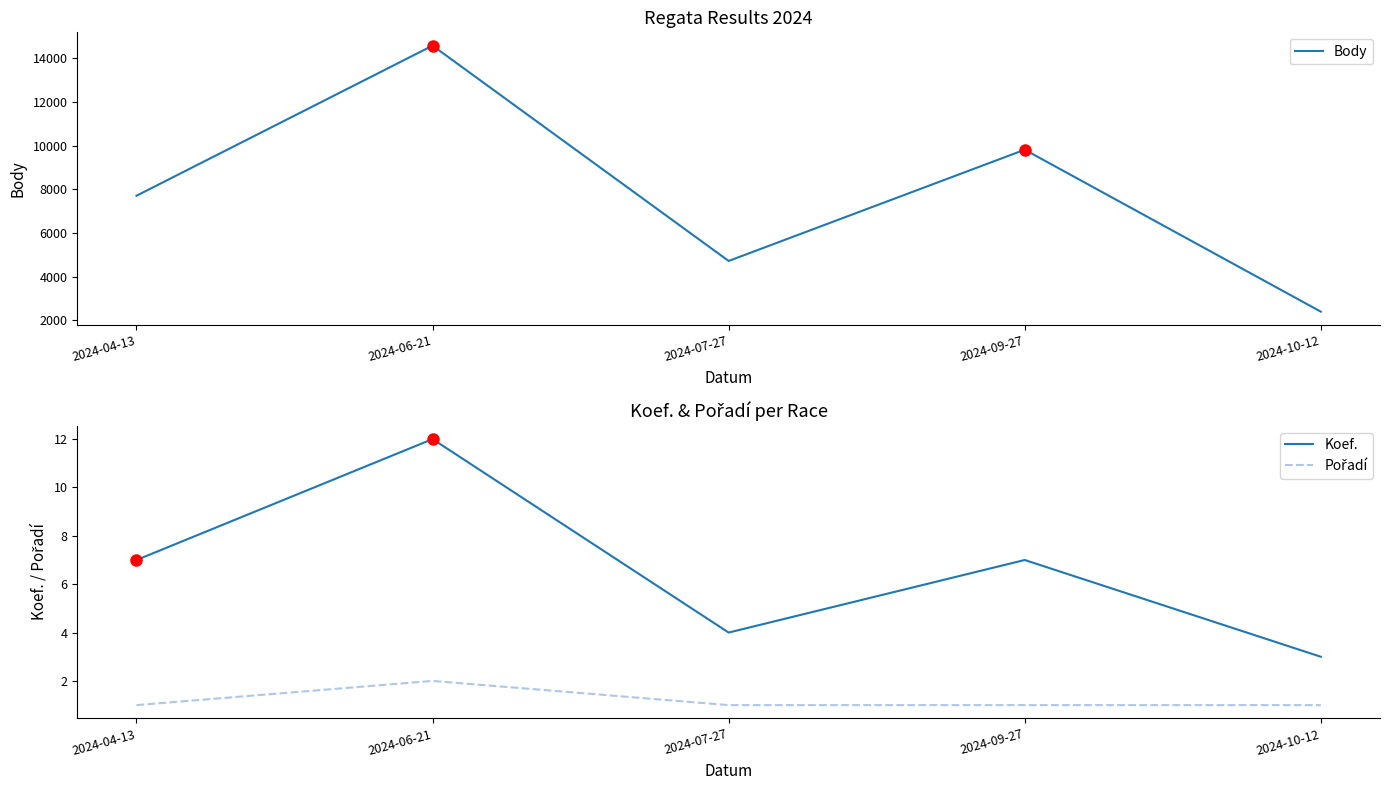

At which category is the sum across all series the highest?

2024-06-21